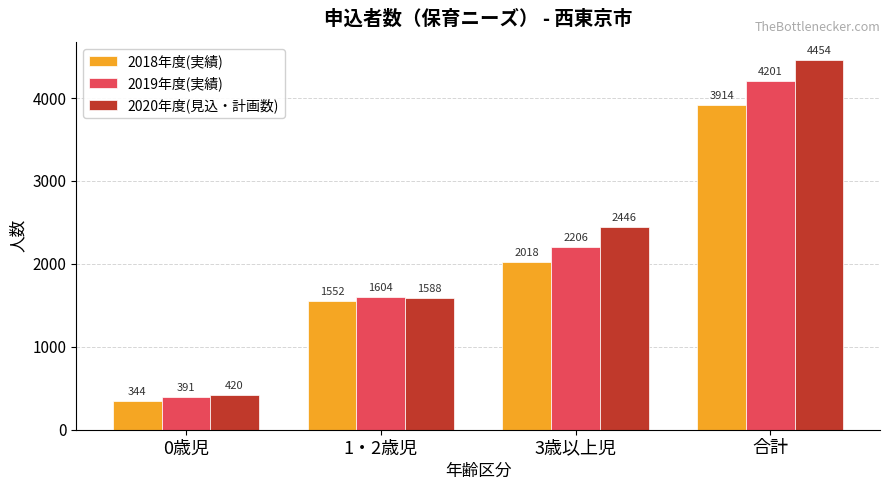

What is the label of the 3rd bar from the right?

1・2歳児